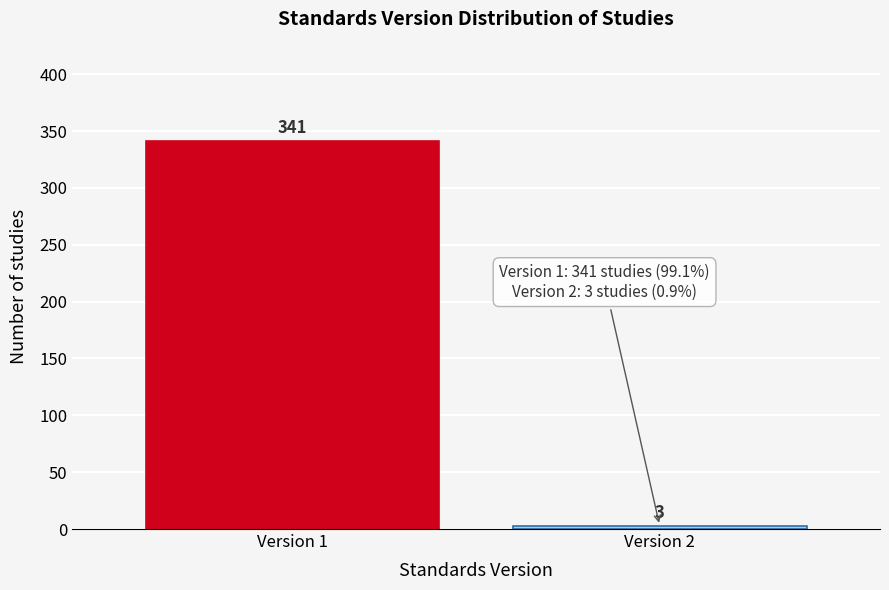

Reading left to right, list all the values displayed in this chart.

341	3